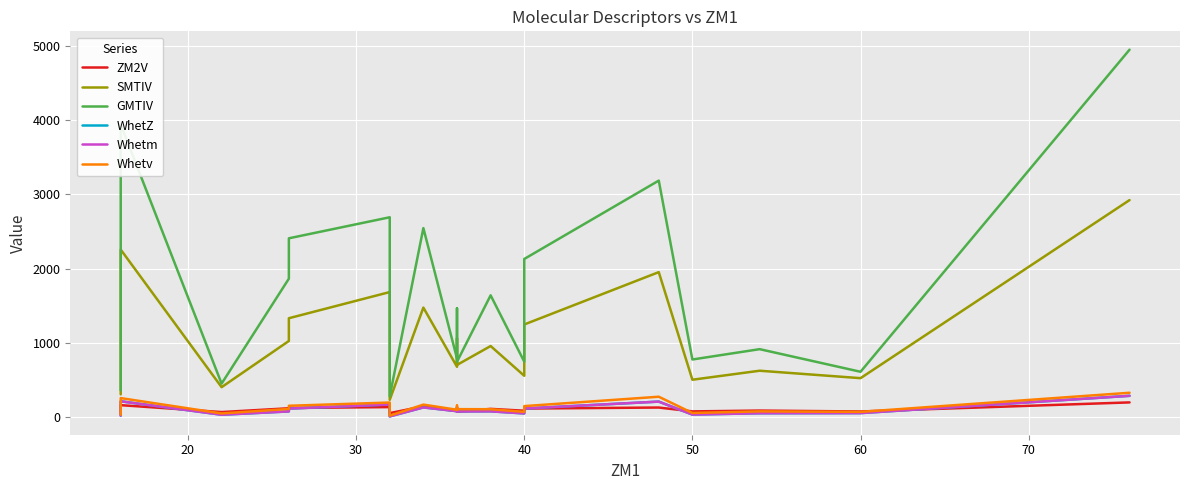

True or false: ZM2V and GMTIV intersect in this chart.

False